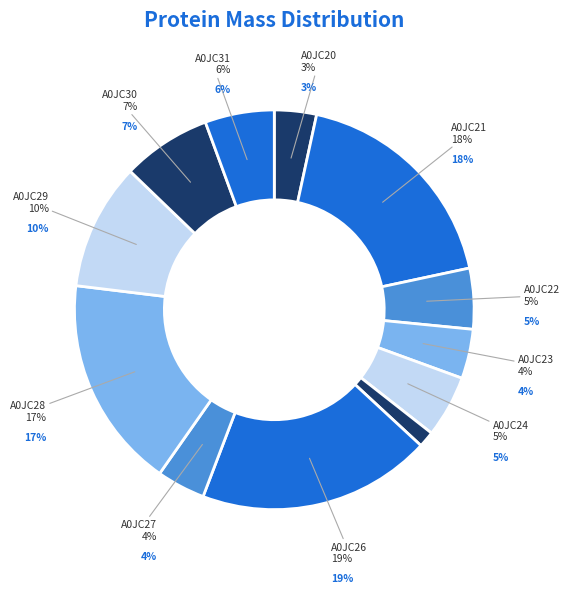

Count the number of slices in the pie.

12